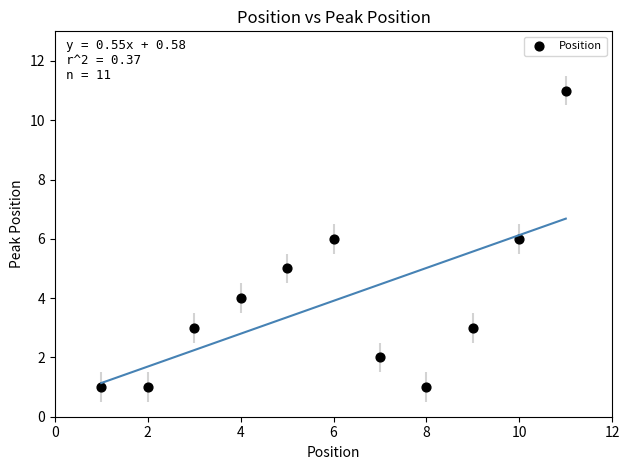

What is the average Y value?

4